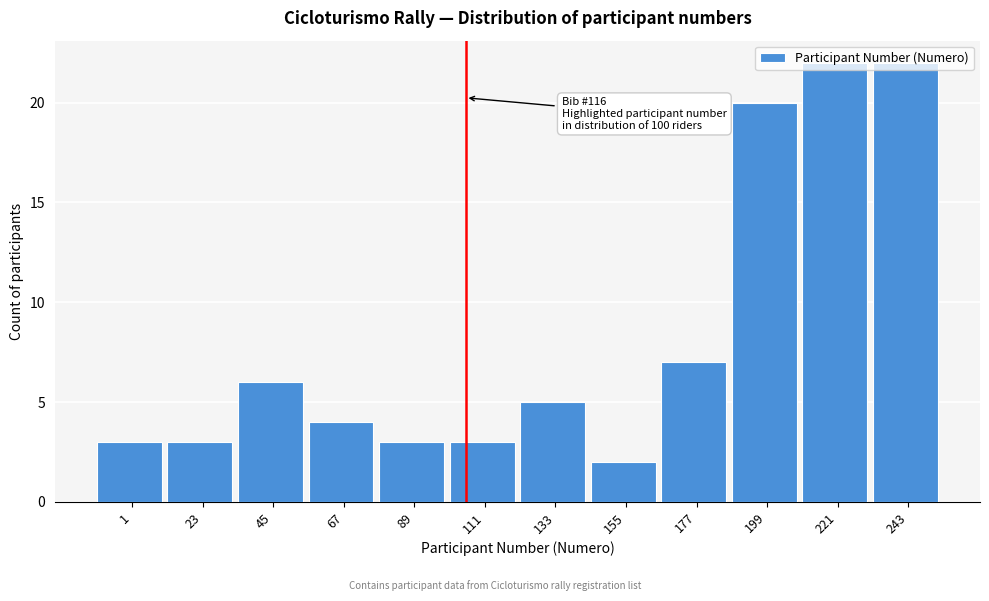

Is it true that the value at 155 is 2?

True